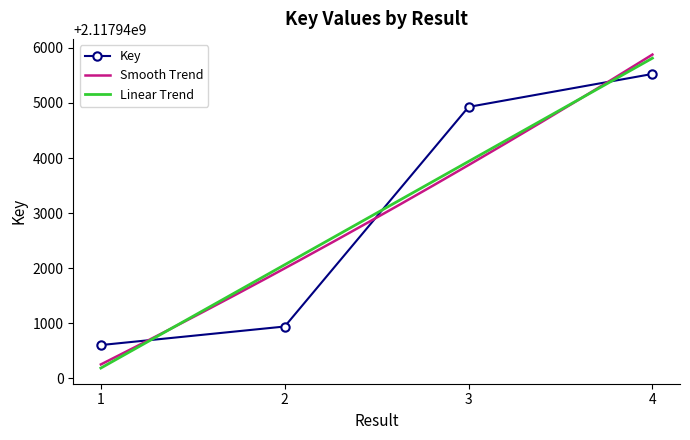

Reading right to left, extract all data points from this chart.

2117945527	2117944928	2117940939	2117940602